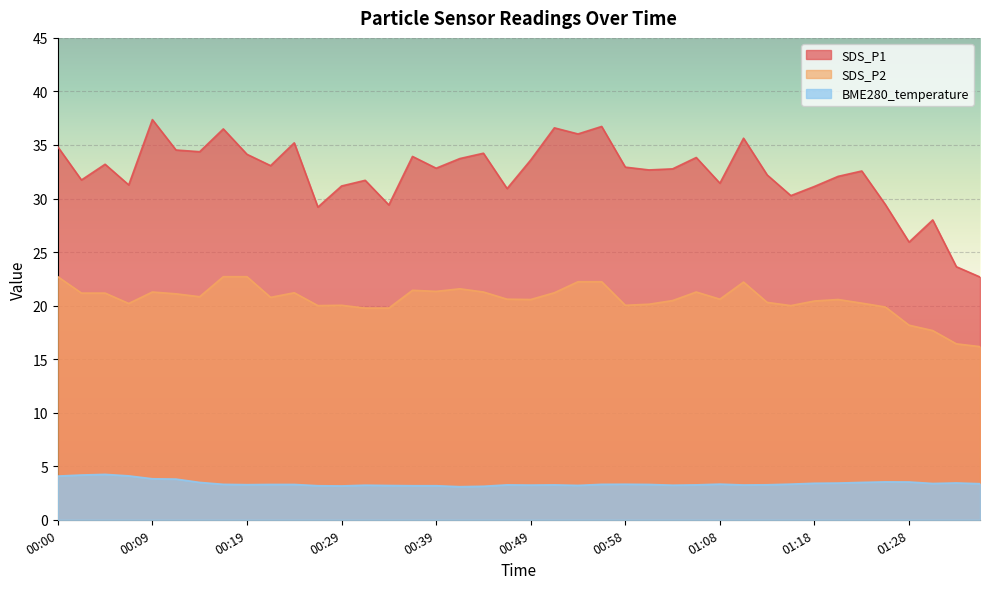

What is the label of the 4th point from the left?

00:07